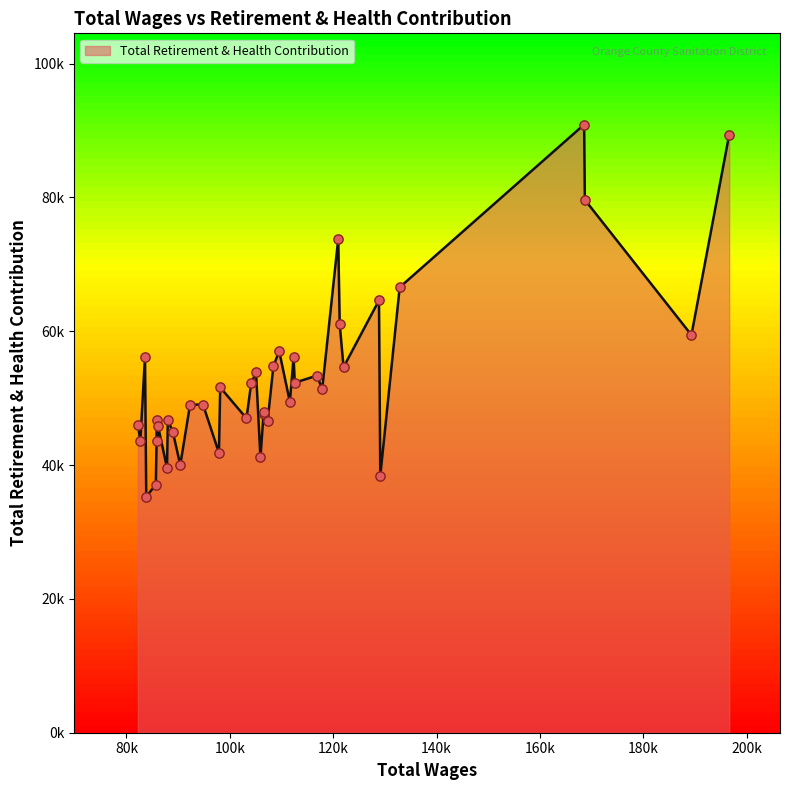

Is this an area chart (filled region under the line)?

Yes